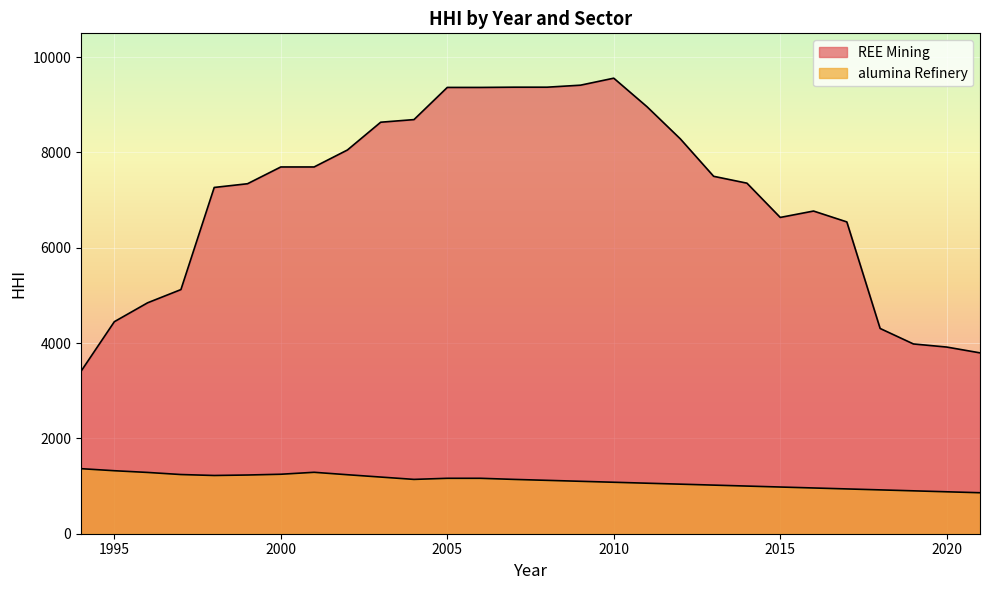

What is the value of the REE Mining point at the 8th from the left?

7696